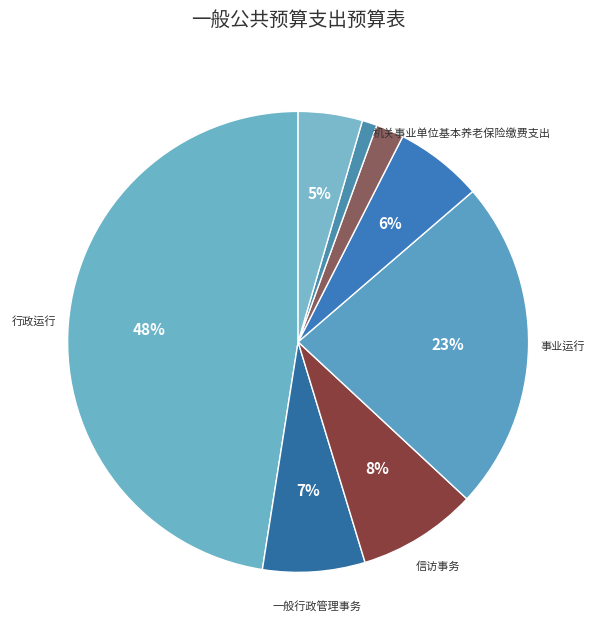

Count the number of slices in the pie.

8